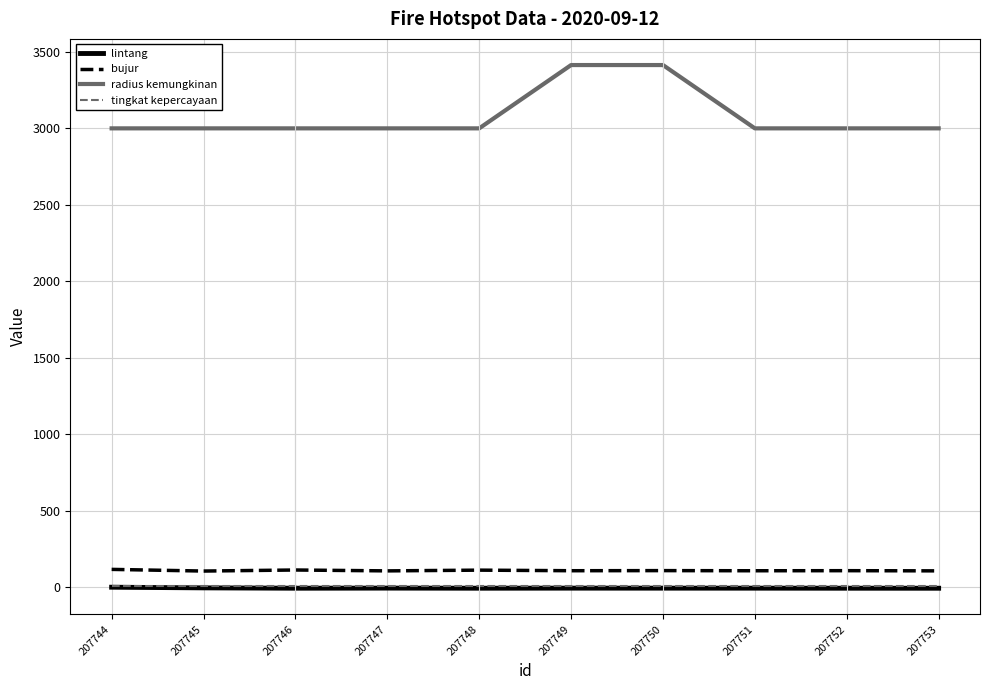

How many lines are shown in the chart?

4